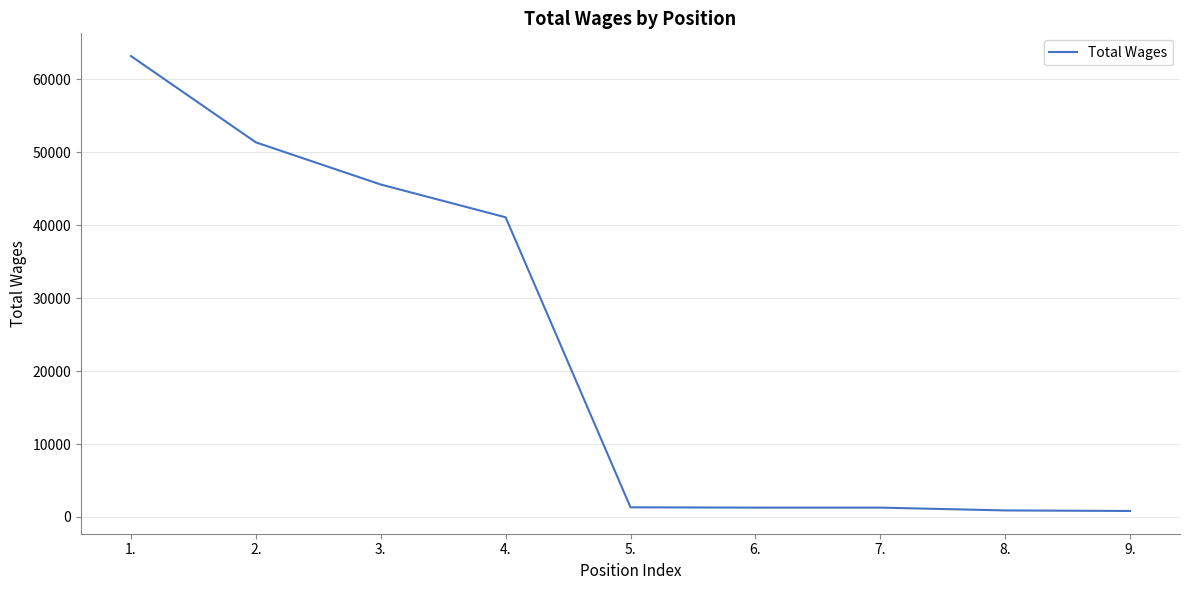

What is the difference between the maximum and minimum values?

62381